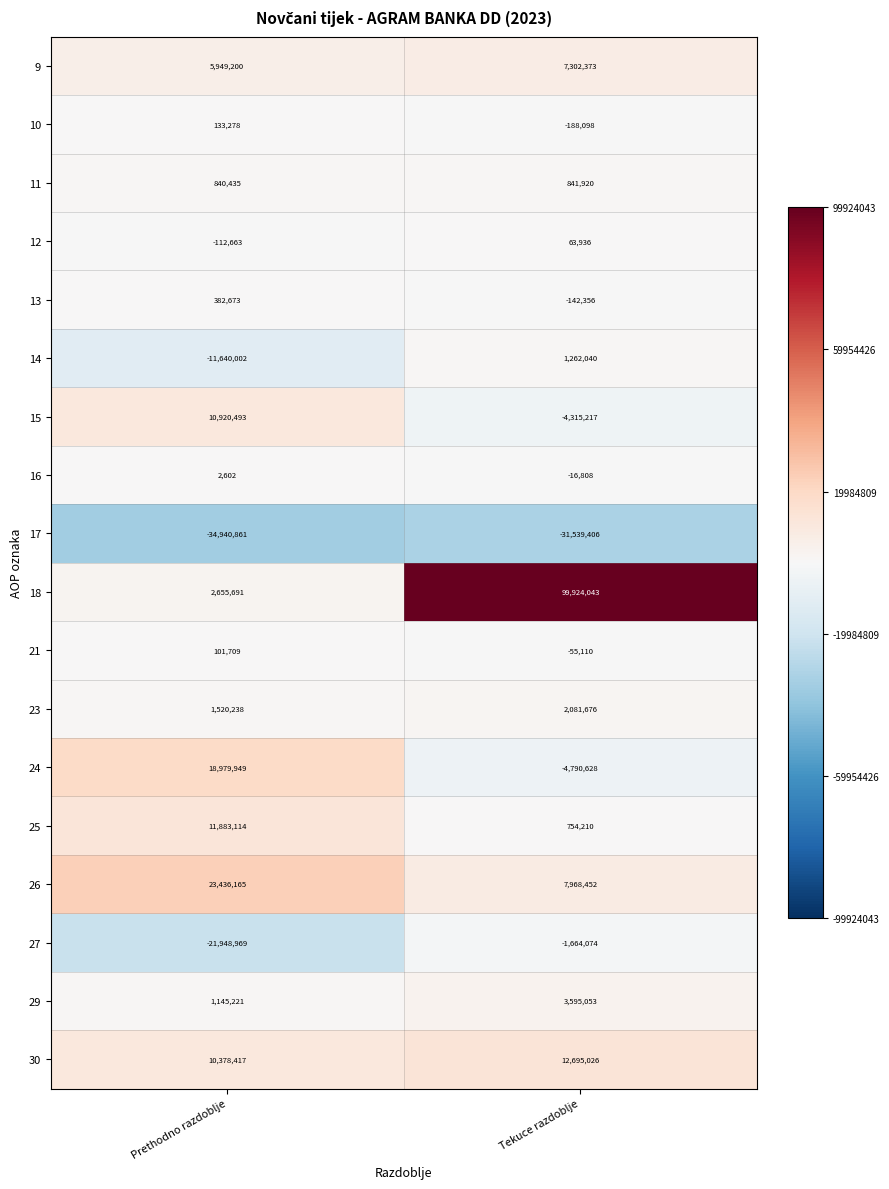

Which label corresponds to the smallest value in the chart?

Prethodno razdoblje